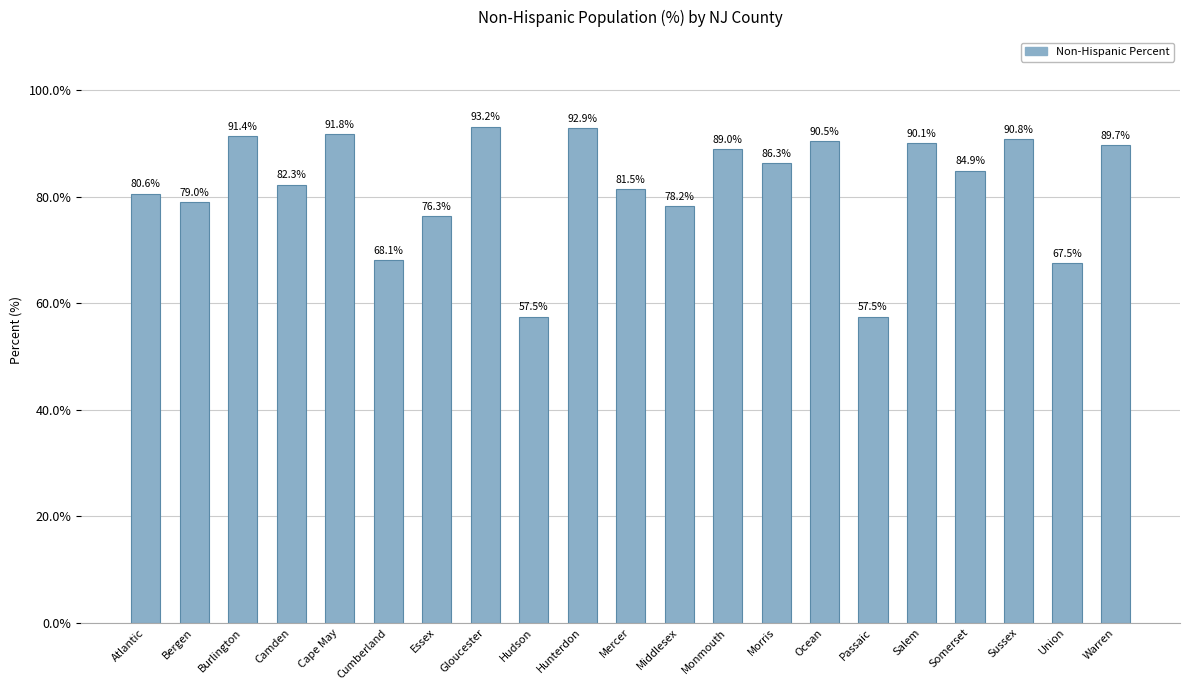

What is the average value?

81.9